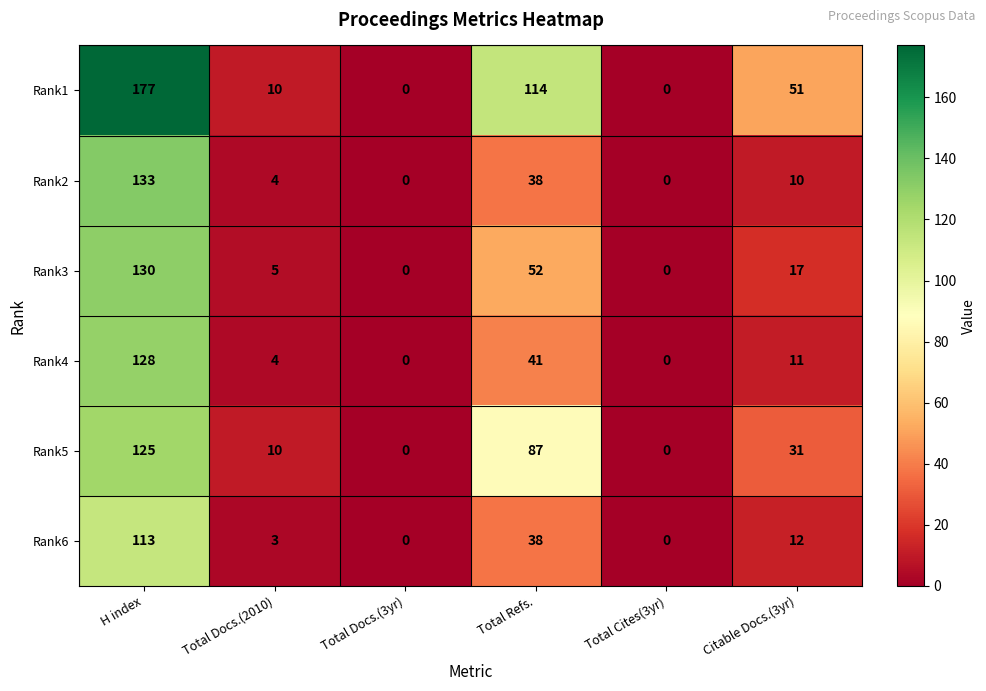

At which category is the sum across all series the highest?

H index